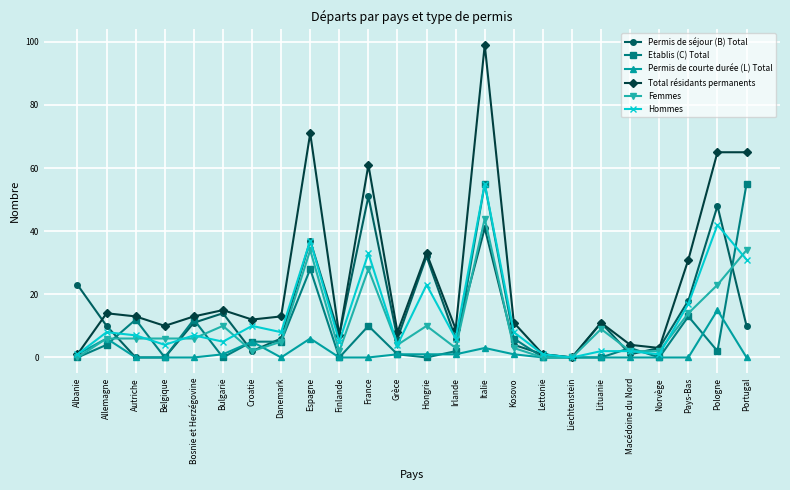

What are all the series names shown in the legend?

Permis de séjour (B) Total, Etablis (C) Total, Permis de courte durée (L) Total, Total résidants permanents, Femmes, Hommes